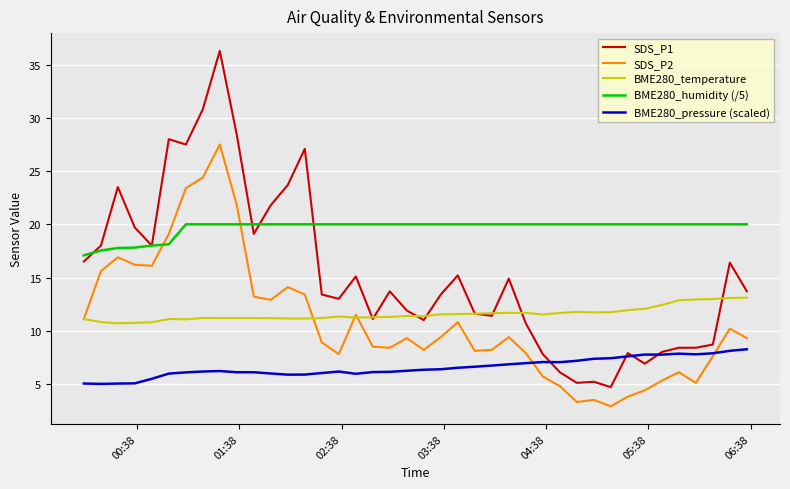

What is the lowest value of the BME280_temperature series?

10.7